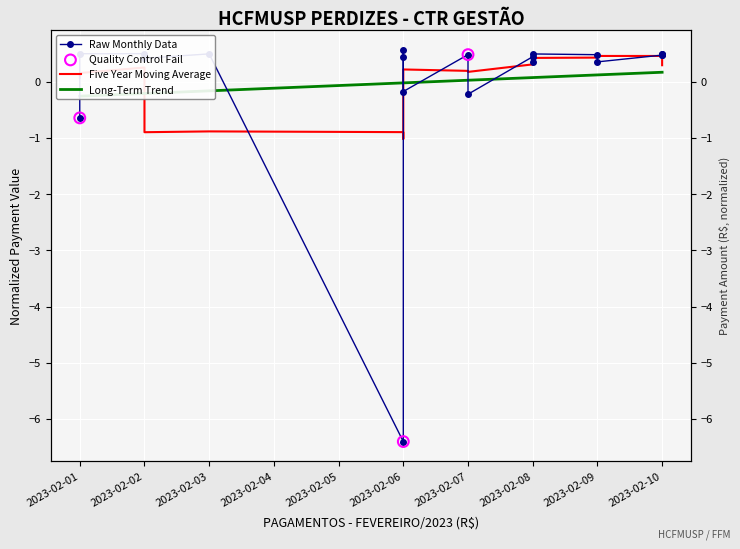

Between 19 and 16, which is larger?

19